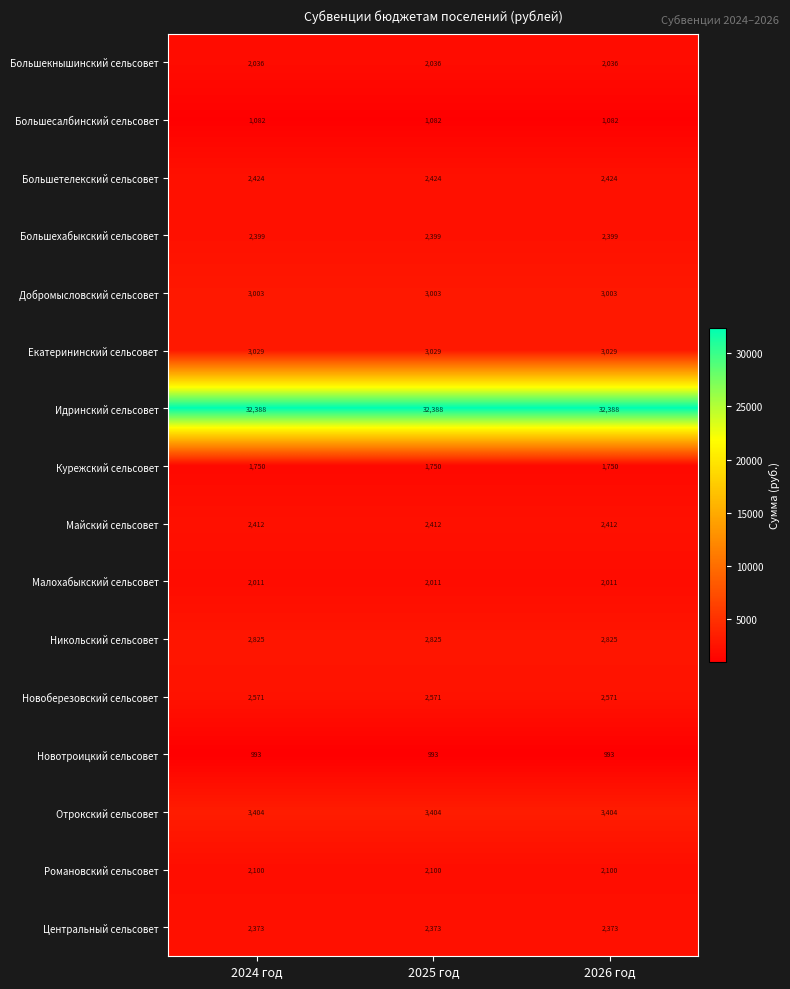

What is the difference between the highest and lowest values at 2026 год?

31395